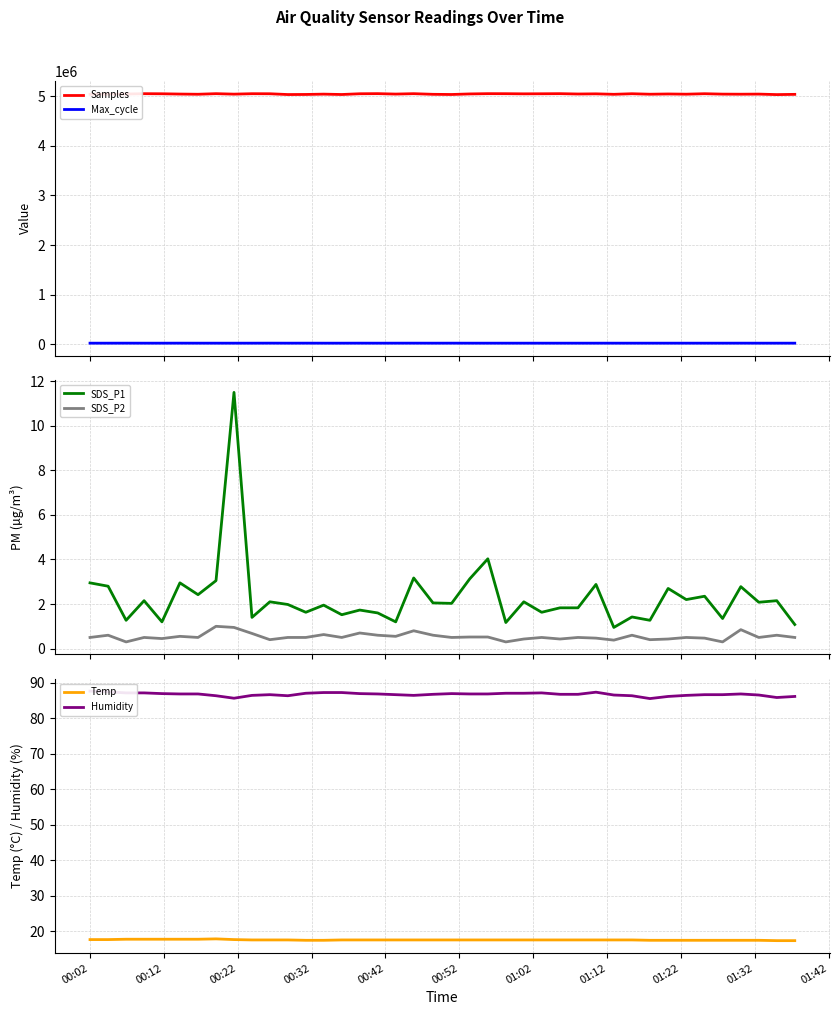

True or false: Max_cycle and Samples cross at least once.

False